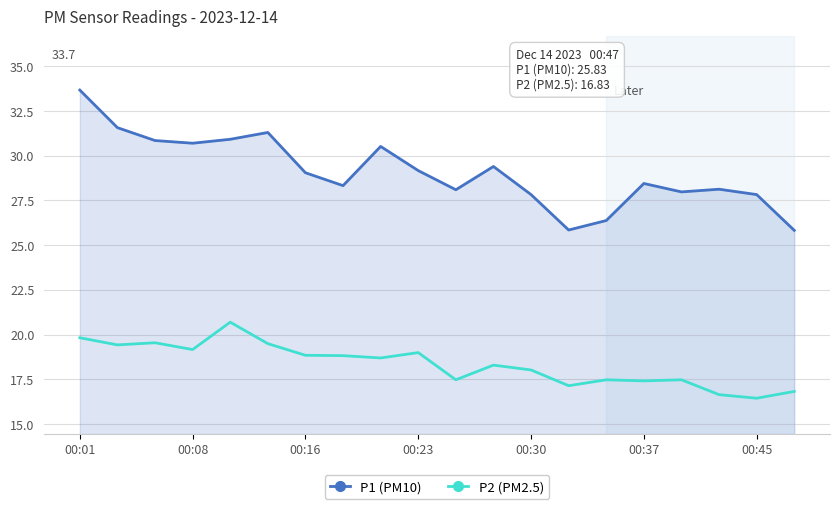

Which series has the largest total across all categories?

P1 (PM10)